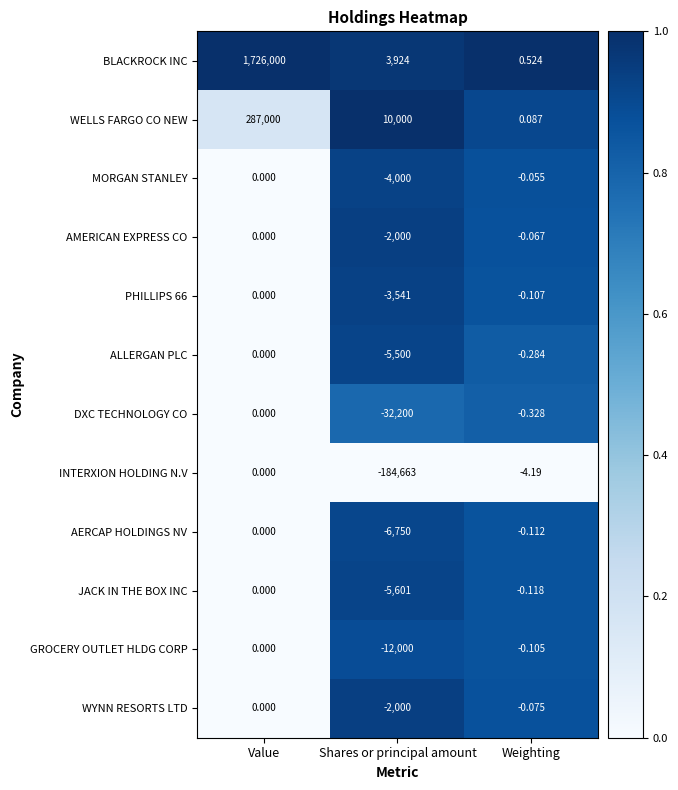

How many series are shown in this chart?

12